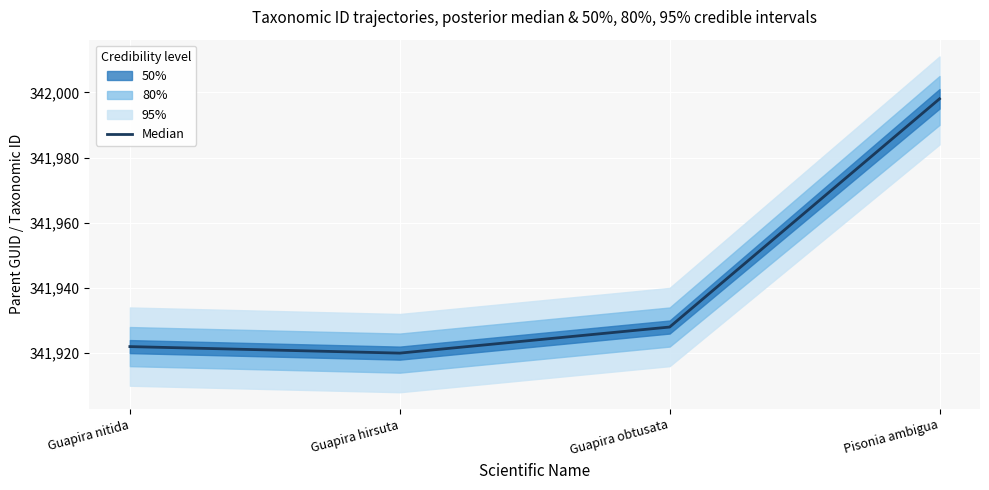

Rank the categories by value from highest to lowest.

Pisonia ambigua, Guapira obtusata, Guapira nitida, Guapira hirsuta